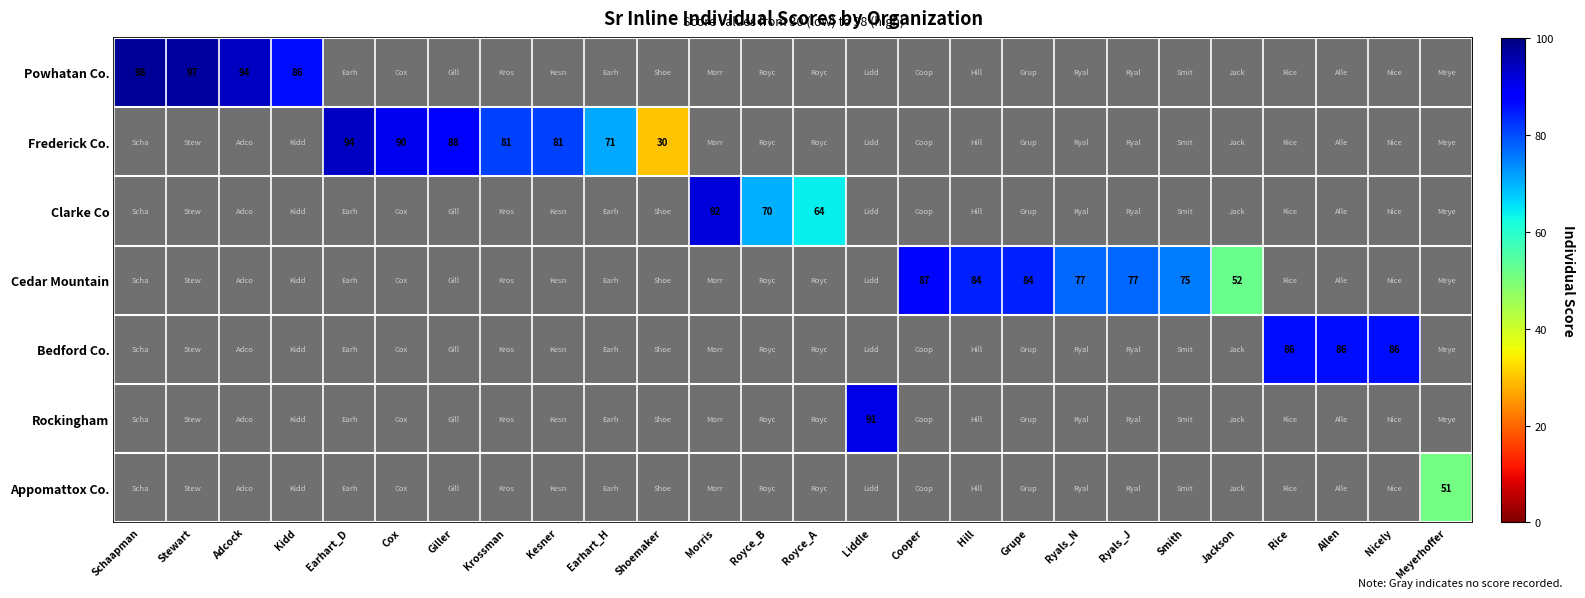

Is it true that Frederick Co. equals 0 at Morris?

True